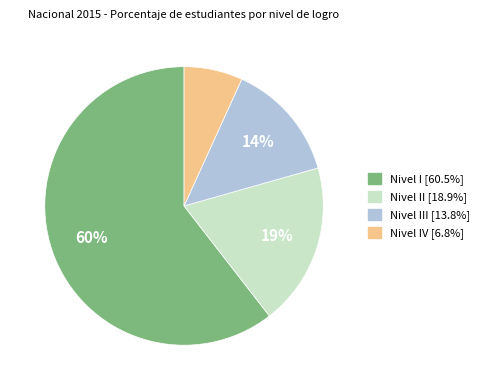

Does any single category account for the majority?

Yes